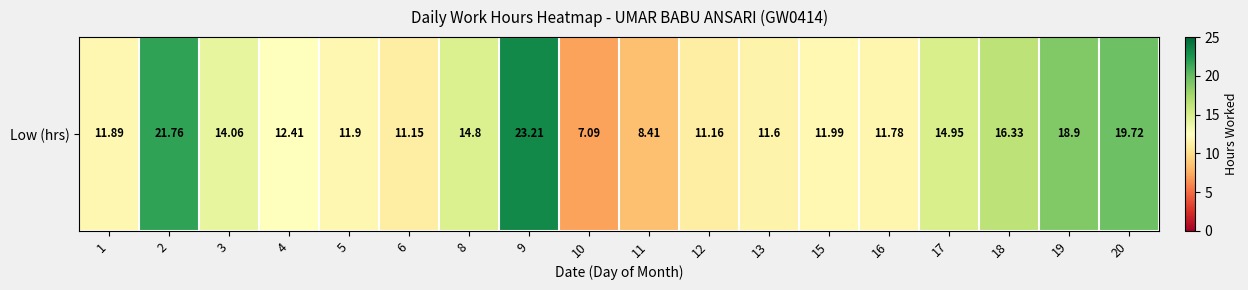

True or false: the data shows 11.9 at 1.

True